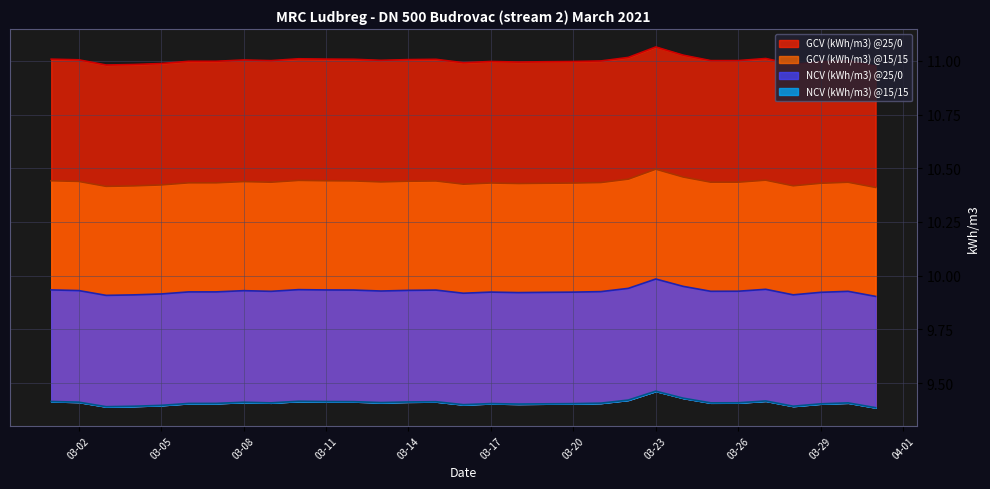

List the labels in order of NCV (kWh/m3) @15/15 value, smallest first.

2021-03-31, 2021-03-03, 2021-03-04, 2021-03-28, 2021-03-05, 2021-03-16, 2021-03-18, 2021-03-29, 2021-03-19, 2021-03-20, 2021-03-17, 2021-03-06, 2021-03-07, 2021-03-21, 2021-03-30, 2021-03-09, 2021-03-25, 2021-03-26, 2021-03-13, 2021-03-08, 2021-03-02, 2021-03-14, 2021-03-15, 2021-03-12, 2021-03-11, 2021-03-01, 2021-03-10, 2021-03-27, 2021-03-22, 2021-03-24, 2021-03-23